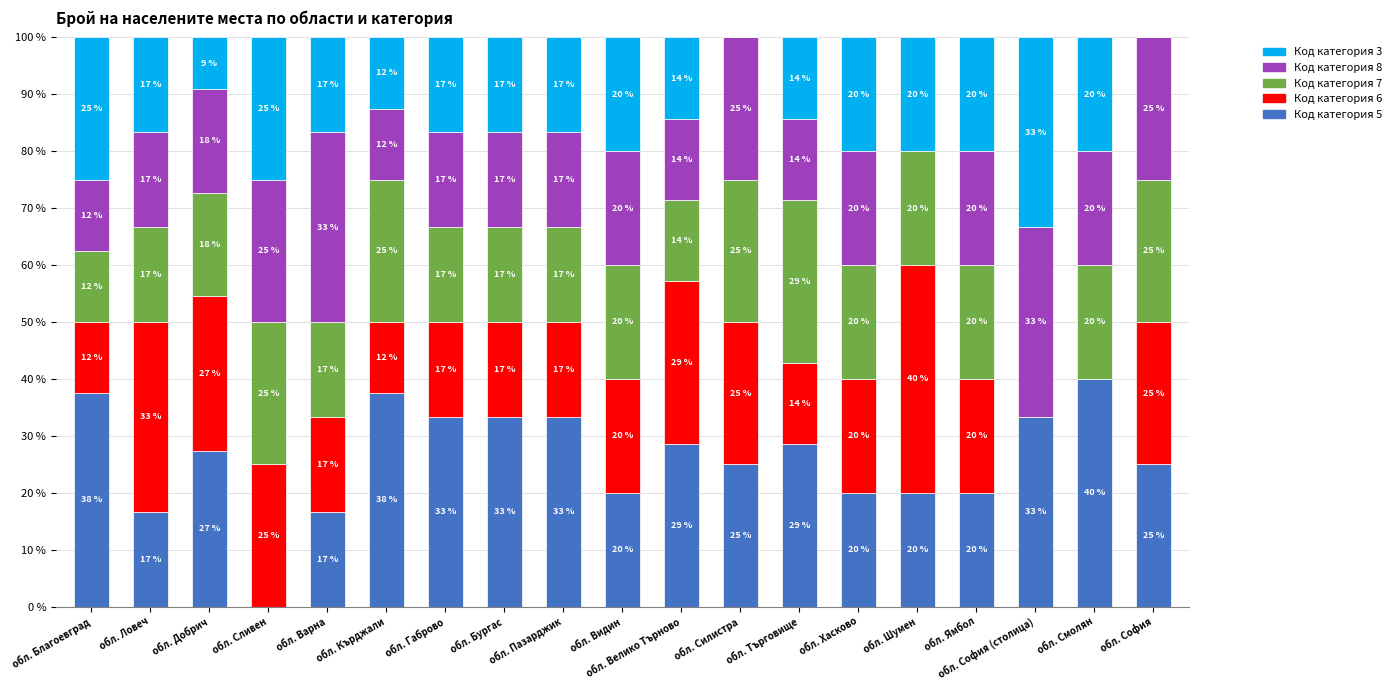

Are the bars horizontal?

No